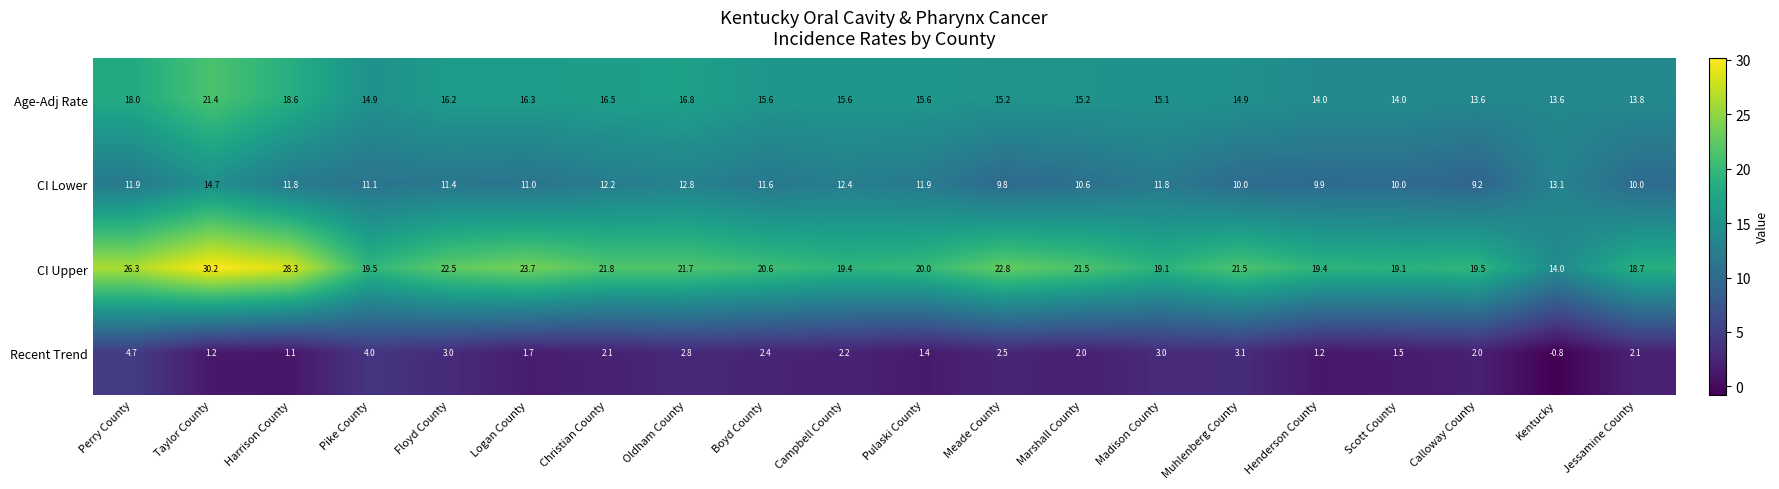

At which label does Recent Trend reach its peak?

Perry County